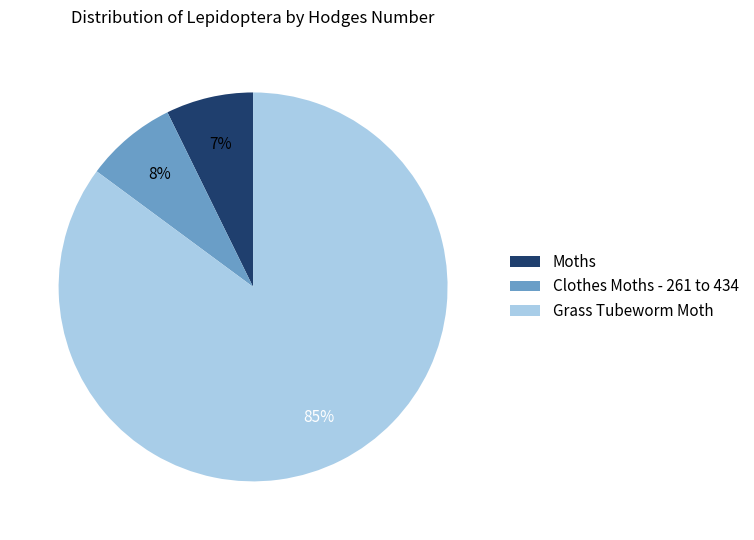

True or false: Clothes Moths - 261 to 434 accounts for 8% of the total.

True